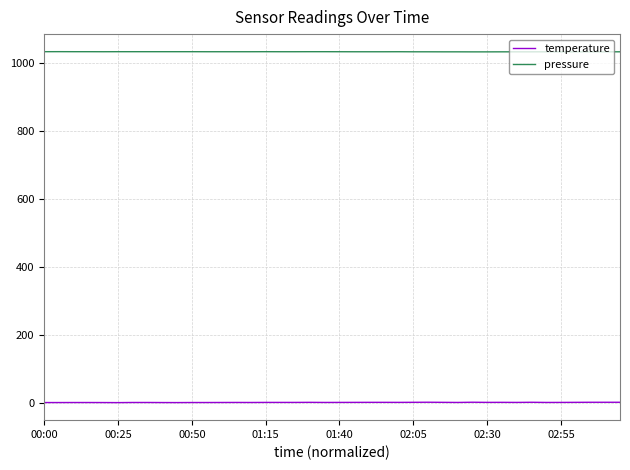

What is the smallest value displayed?

2.0